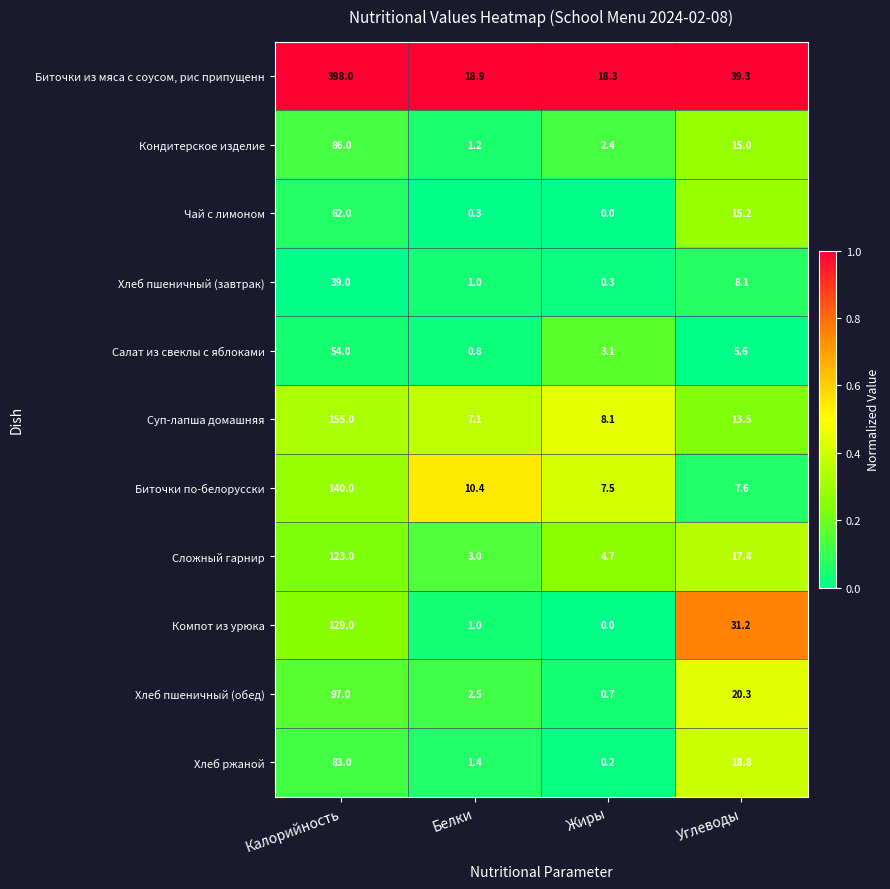

Is it true that Сложный гарнир equals 4.7 at Жиры?

True